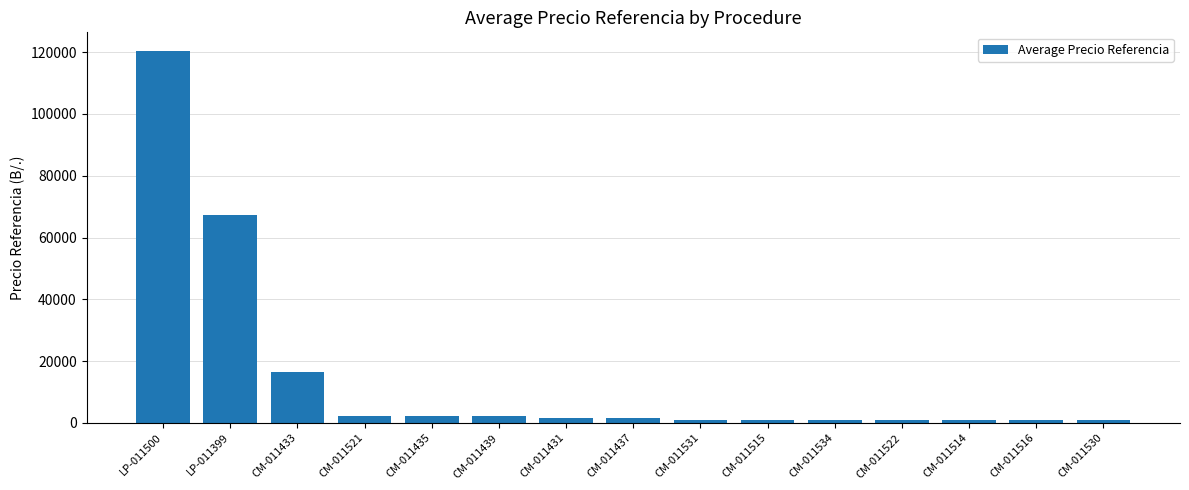

What is the ratio of the value at CM-011515 to the value at CM-011531?

1.0